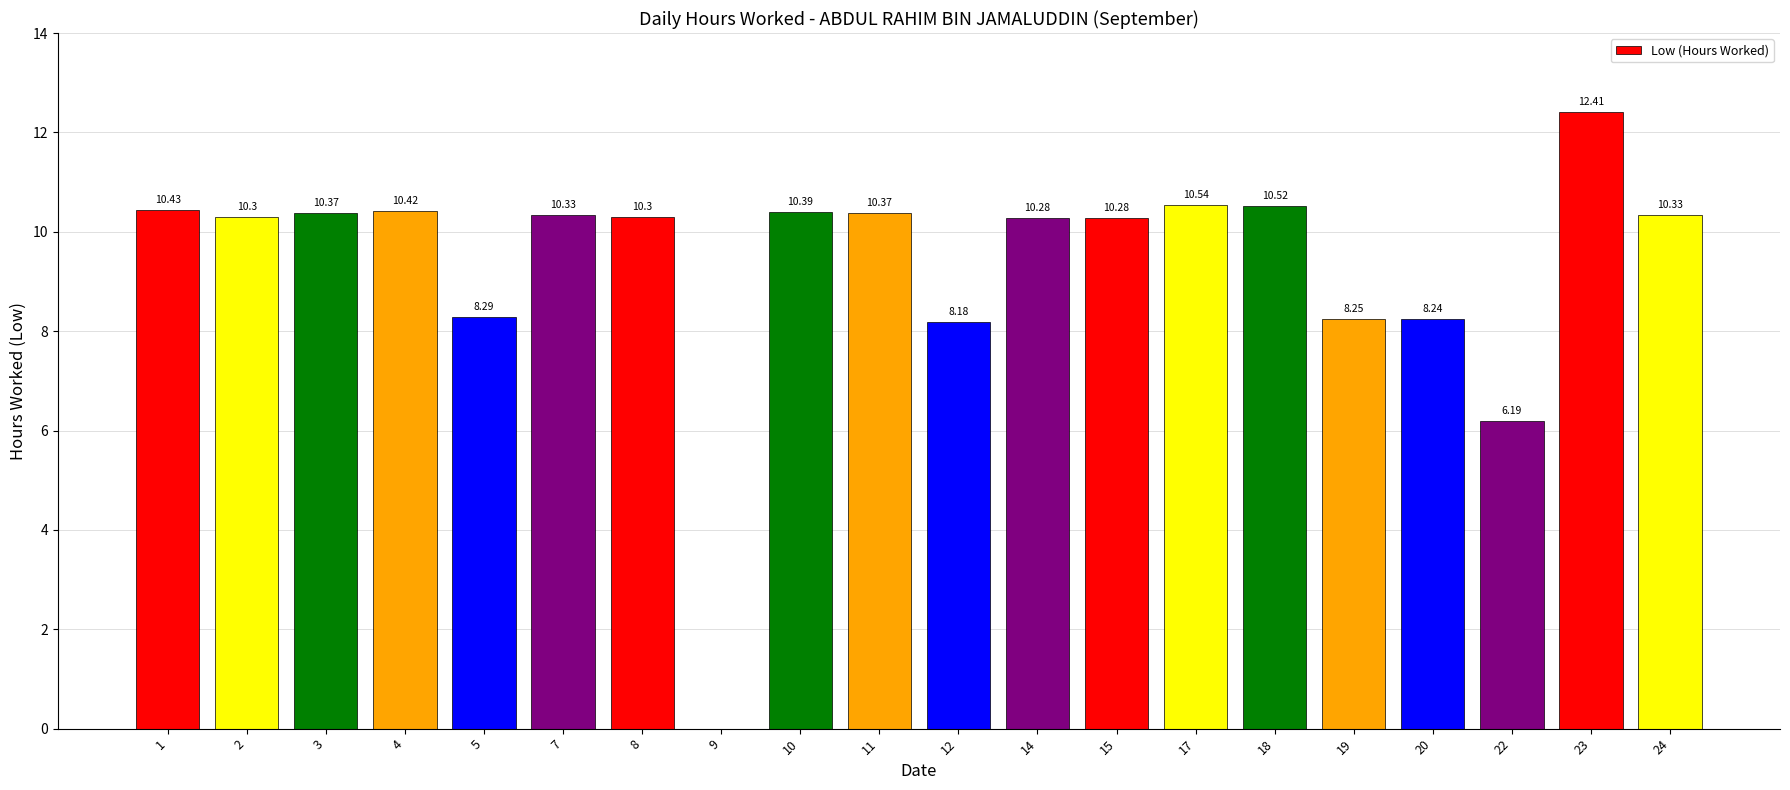

What is the sum of the values at 24 and 9?

10.3